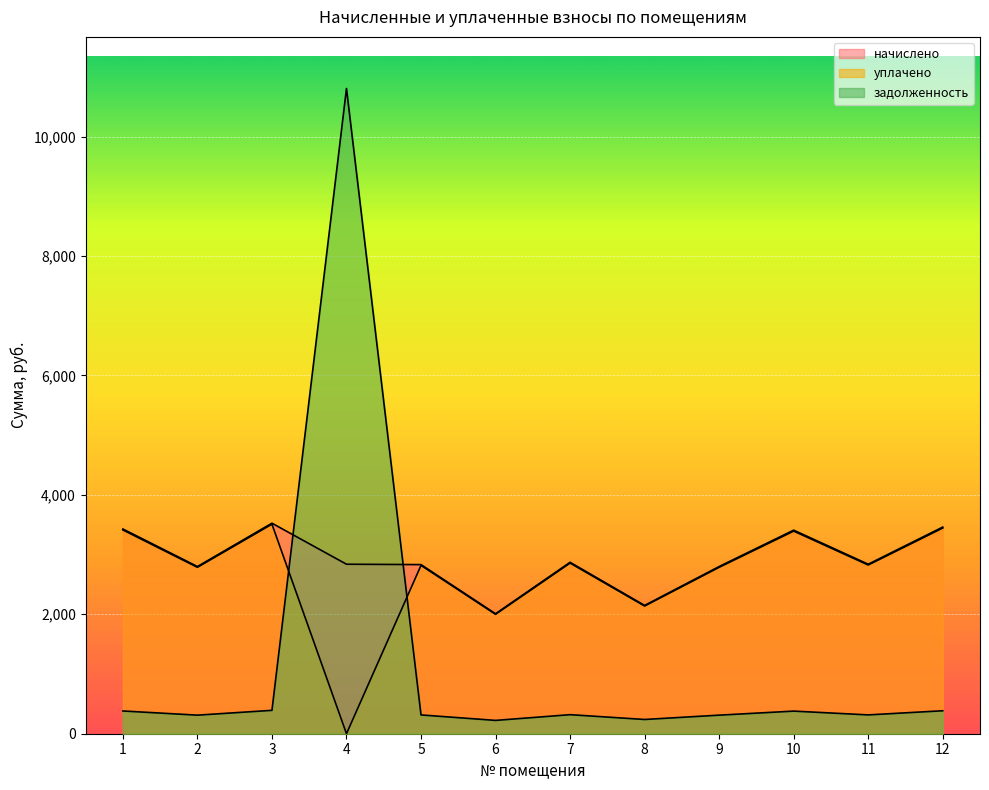

Where is the first local minimum for уплачено?

2